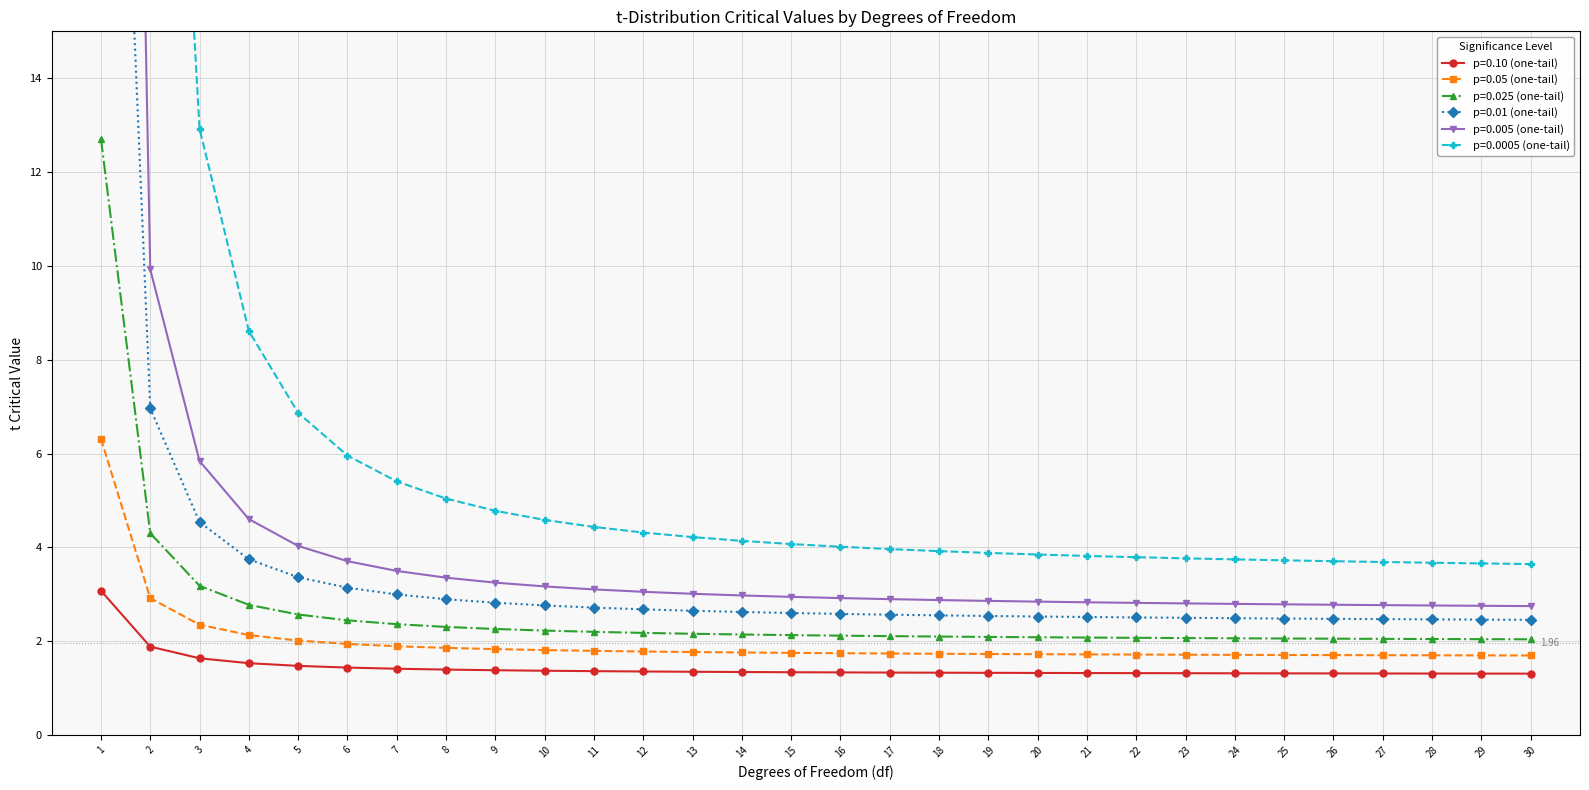

Which series changed the most between 6 and 25?

p=0.0005 (one-tail)